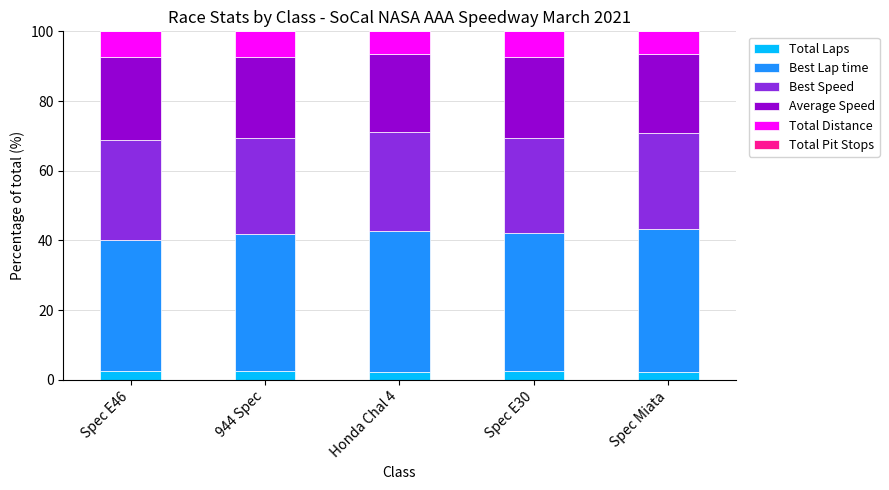

What is the total value across all series at Spec Miata?

100.0